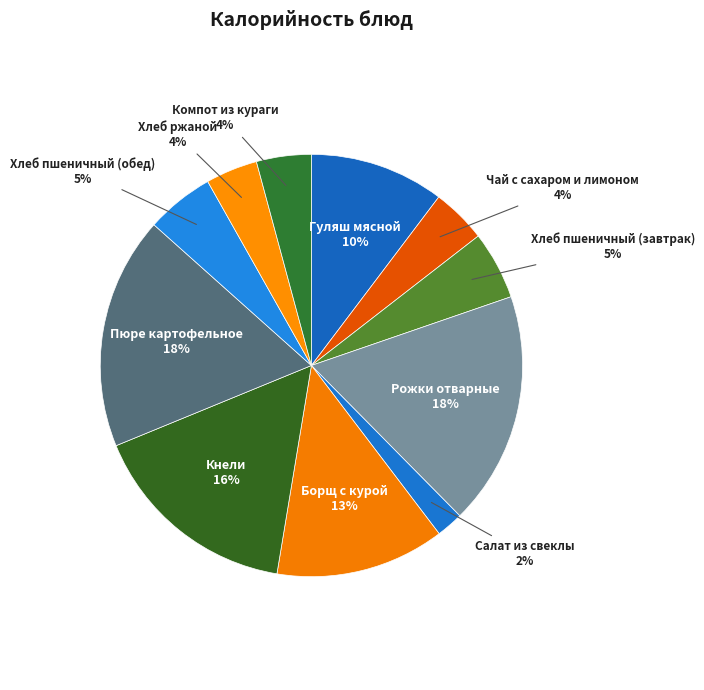

What is the smallest slice in the pie chart?

Салат из свеклы